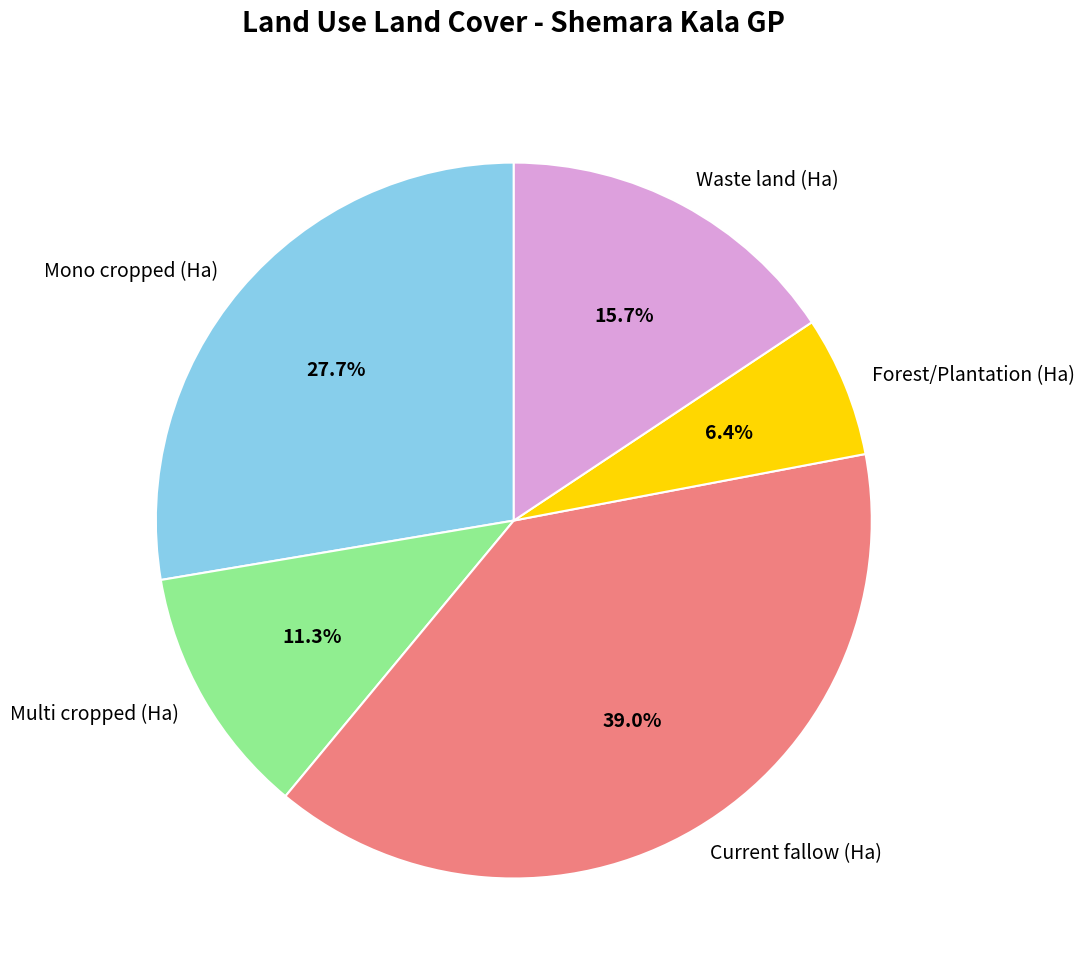

To the nearest percent, what is the difference between the largest and smallest slice percentages?

33%